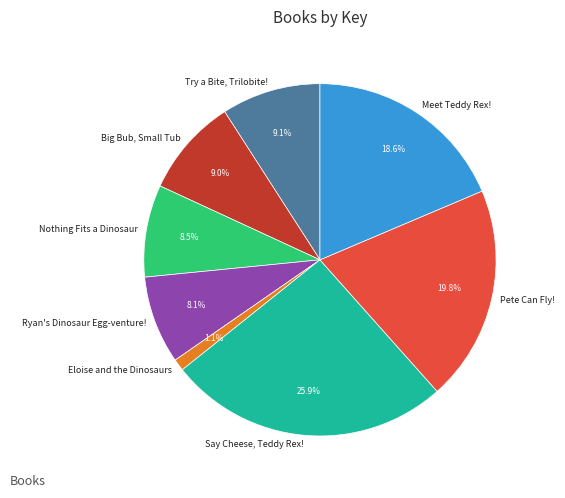

True or false: Big Bub, Small Tub accounts for 9% of the total.

True